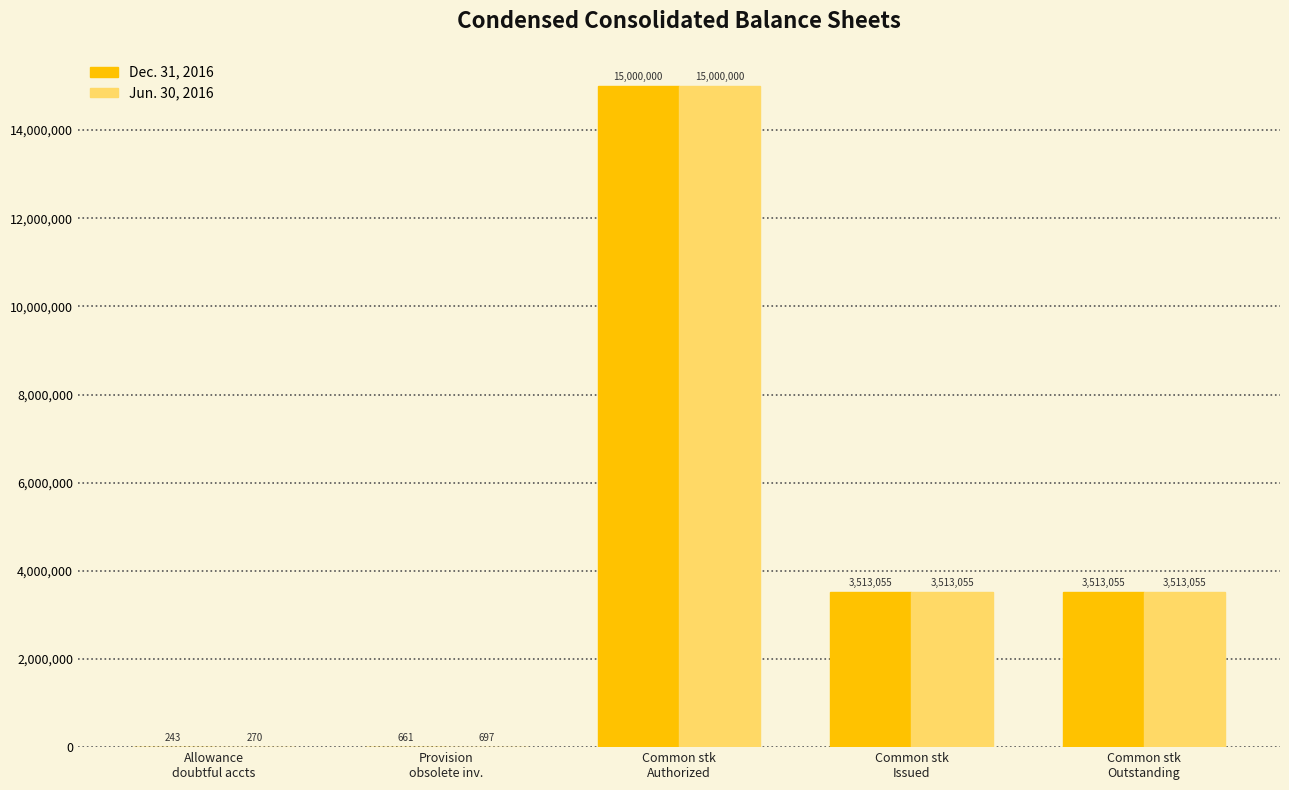

Where does the Dec. 31, 2016 series first go above 3513055?

Common stk
Authorized